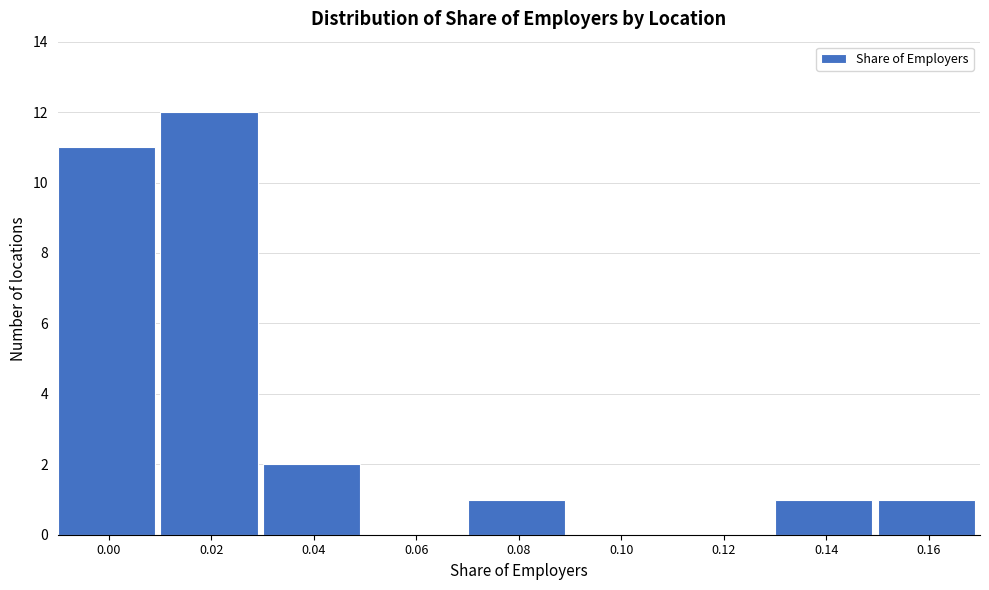

Reading left to right, list all the values displayed in this chart.

0.00=11	0.02=12	0.04=2	0.06=0	0.08=1	0.10=0	0.12=0	0.14=1	0.16=1